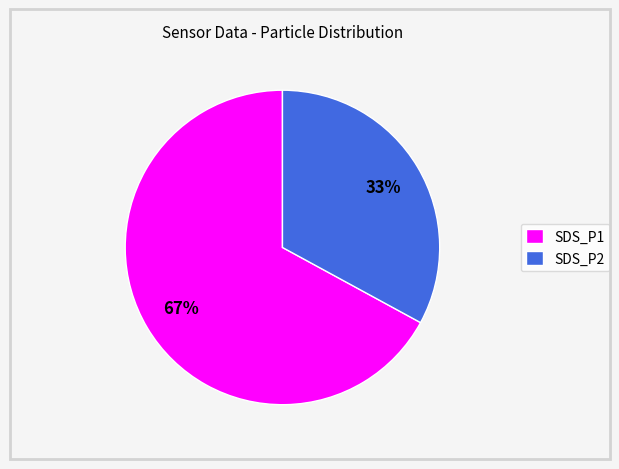

Is it true that SDS_P2 is 33% of the pie?

True